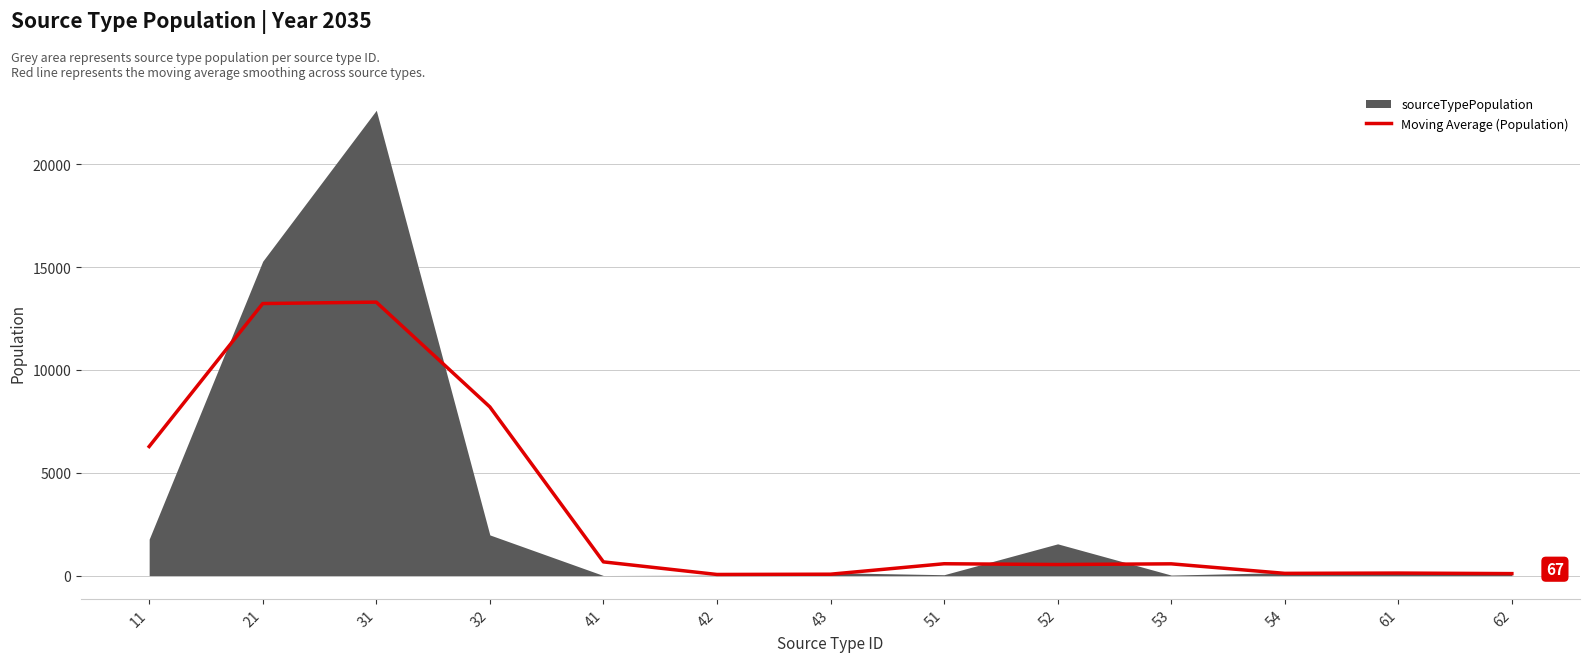

What is the ratio of the value at 54 to the value at 52?

0.2